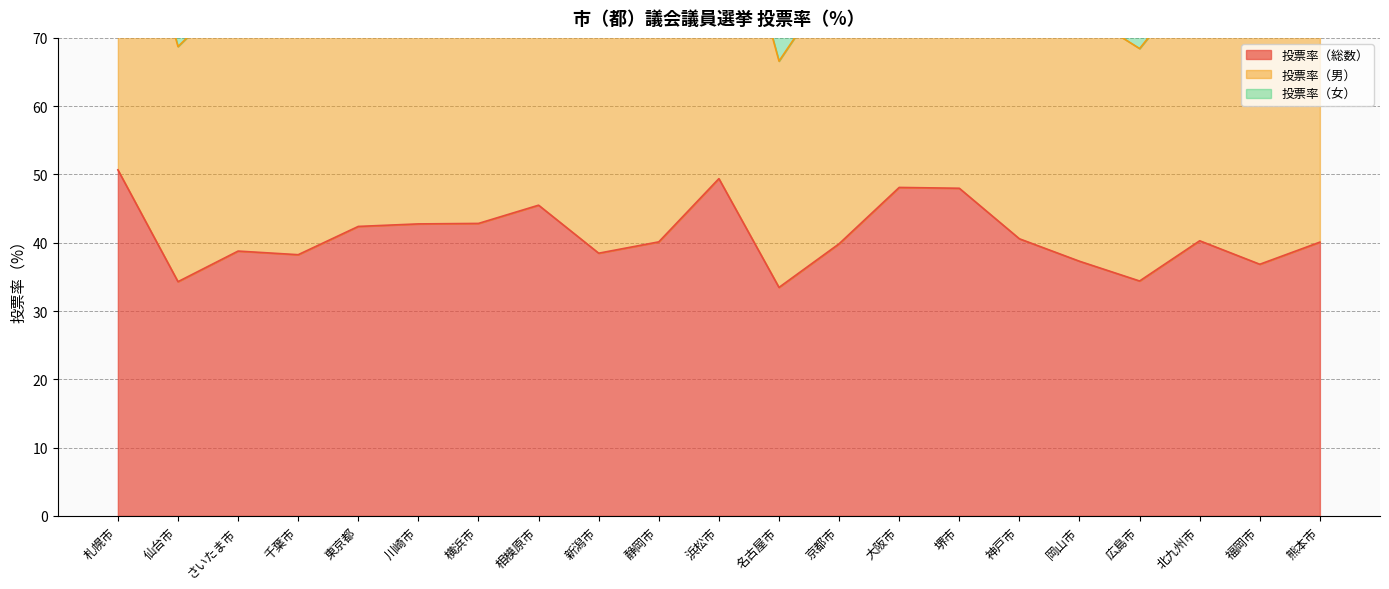

Which has a higher value, 岡山市 or 広島市?

岡山市